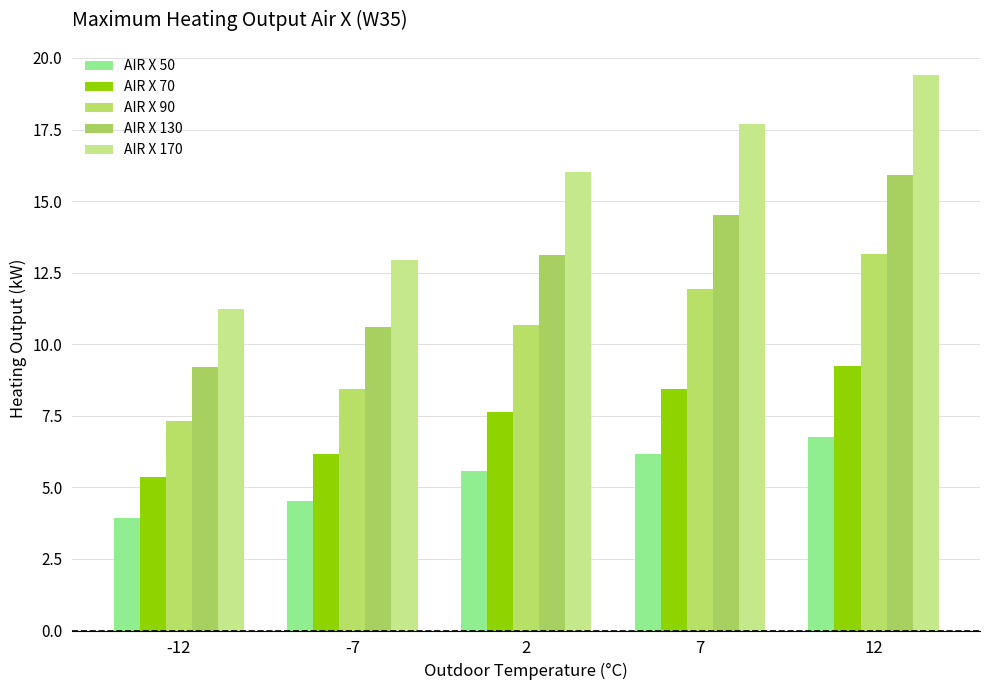

How many values in the AIR X 170 series exceed 16?

3